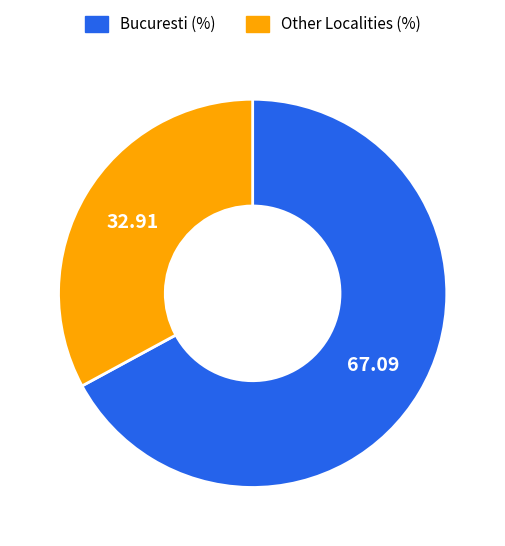

How many segments does this pie chart have?

2